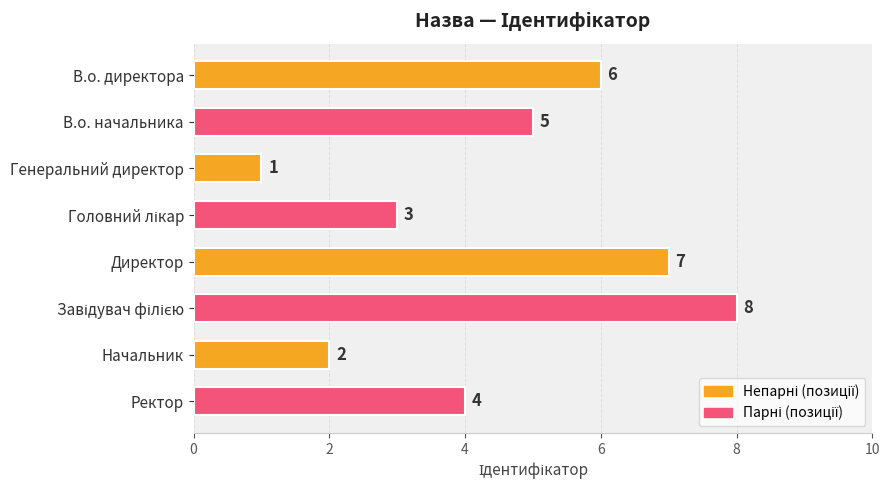

True or false: the data shows 4 at Ректор.

True